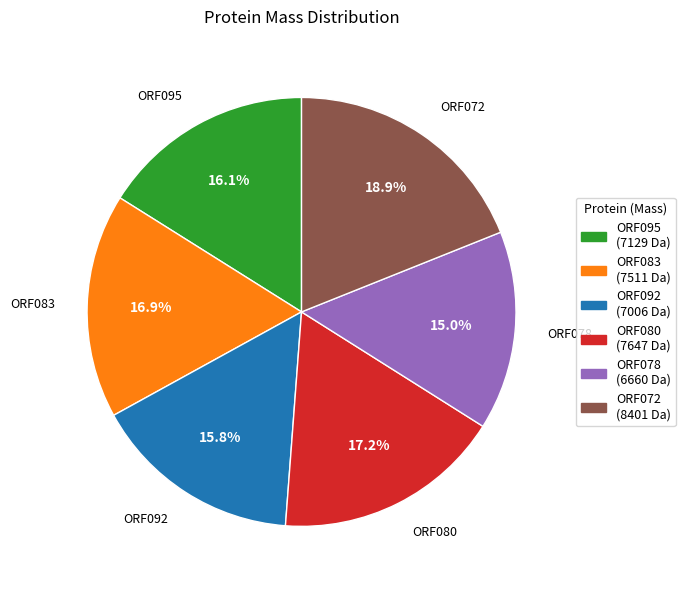

Does ORF078 represent more than half of the total?

No